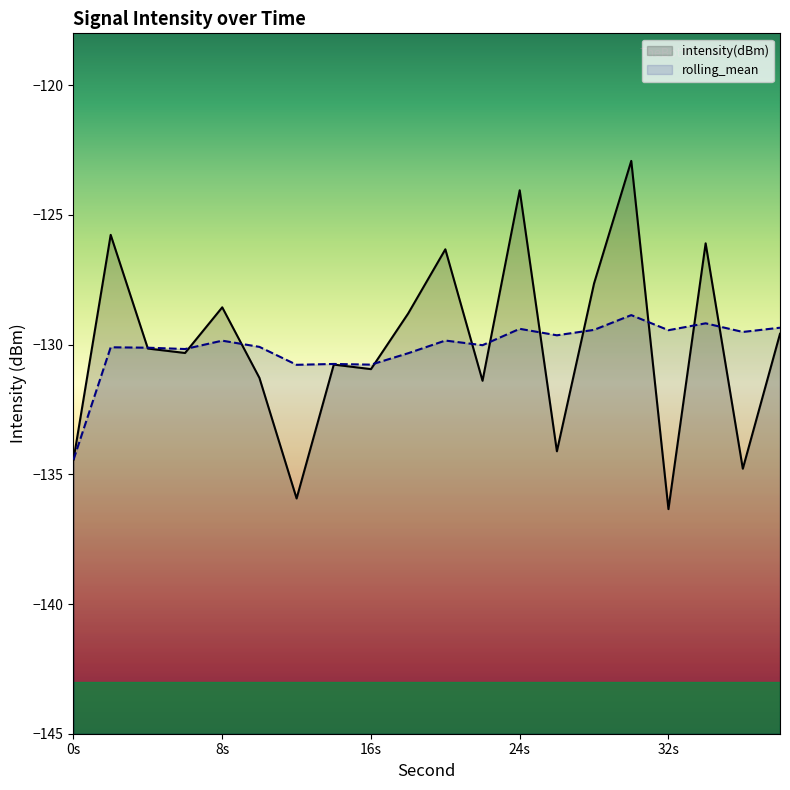

Does the chart have visible grid lines?

No